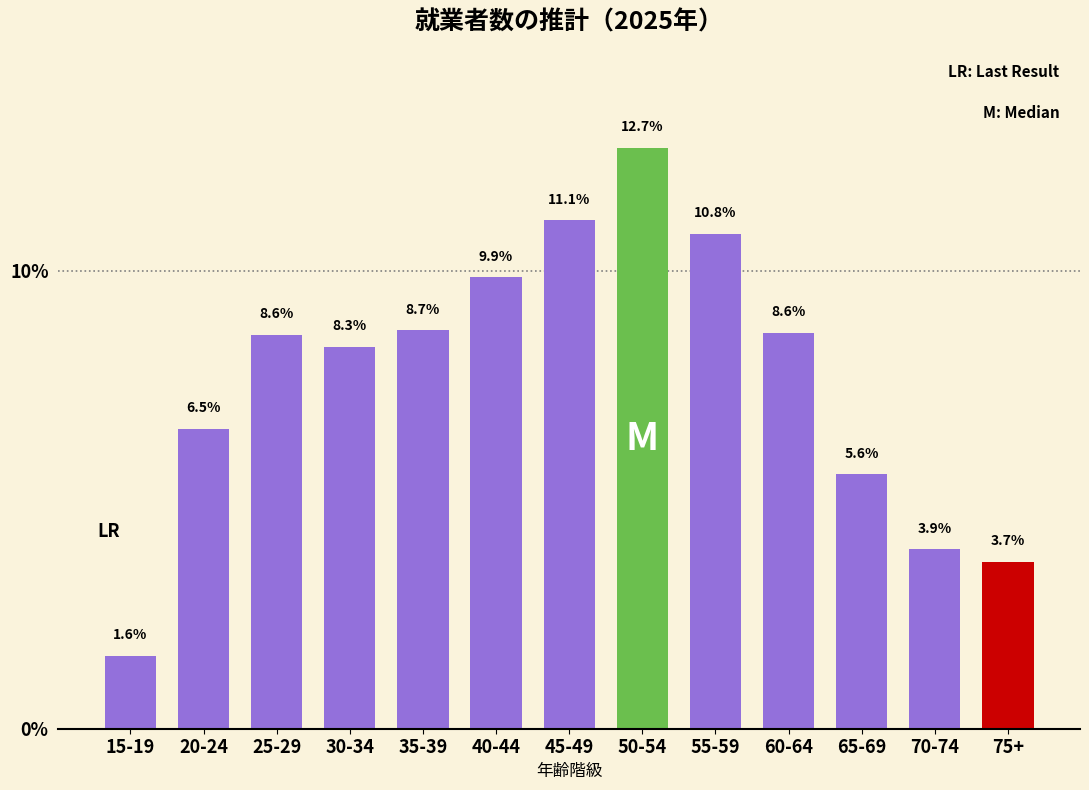

Reading left to right, extract all data points from this chart.

15-19=1.6	20-24=6.5	25-29=8.6	30-34=8.3	35-39=8.7	40-44=9.9	45-49=11.1	50-54=12.7	55-59=10.8	60-64=8.6	65-69=5.6	70-74=3.9	75+=3.7